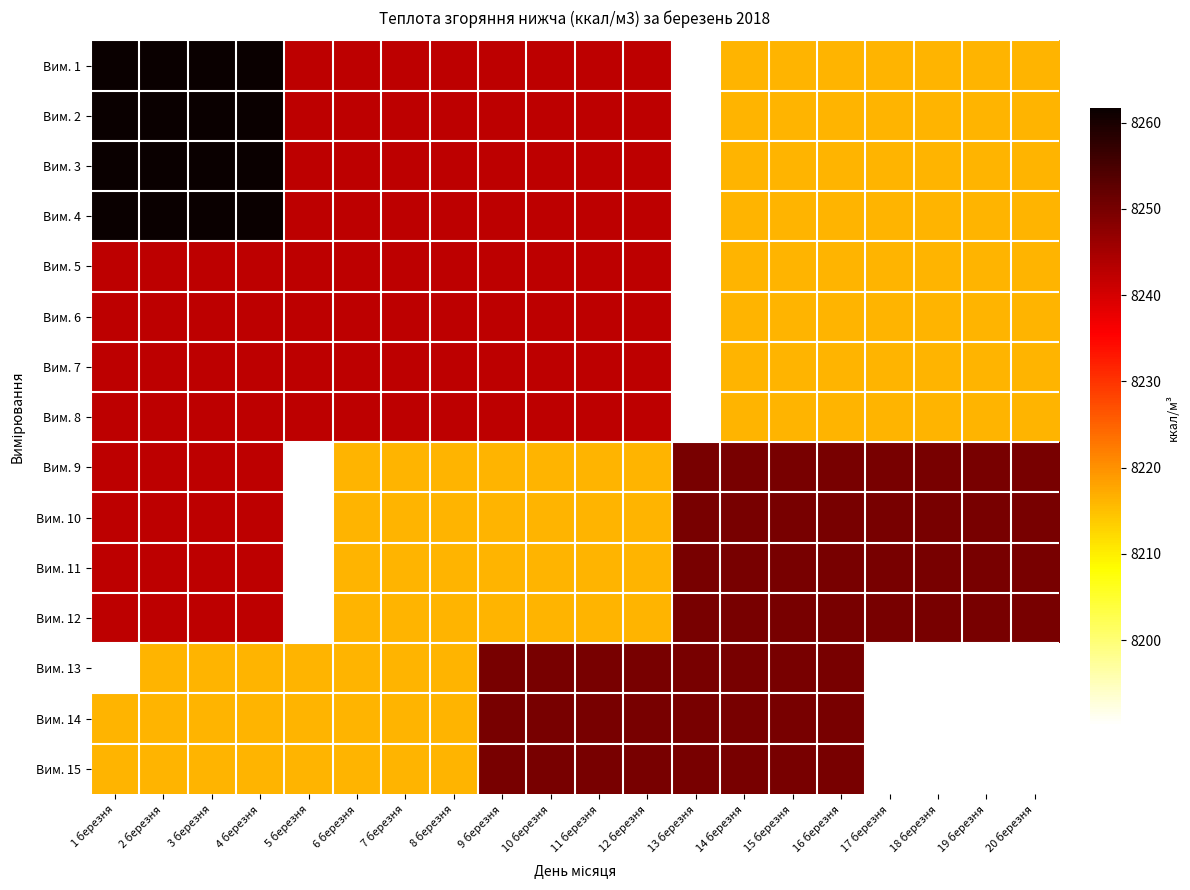

At which category does the chart reach its minimum across all series?

13 березня